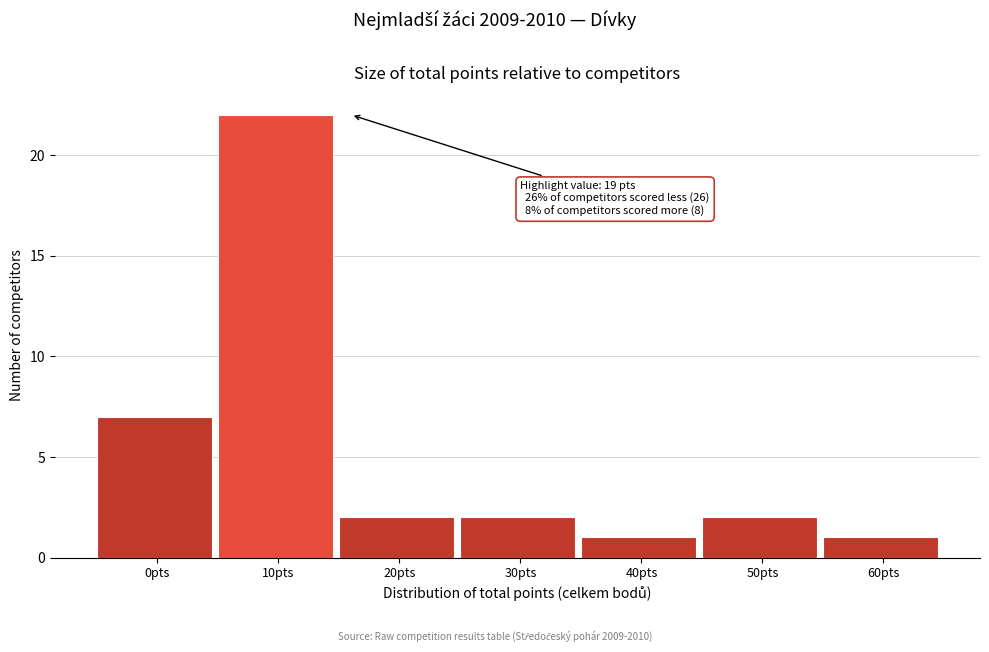

Reading left to right, what are all the values shown in this chart?

7	22	2	2	1	2	1